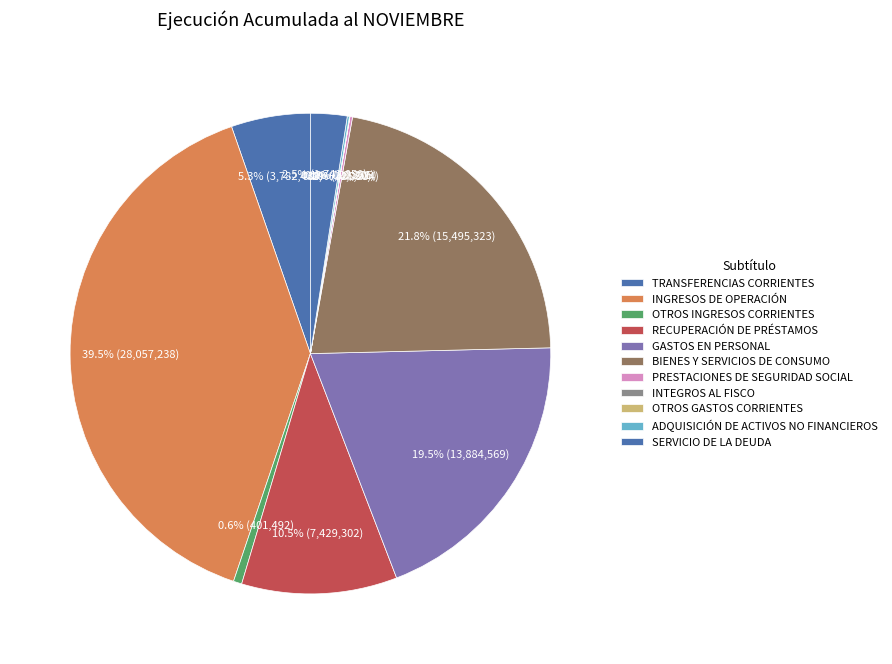

What is the smallest slice in the pie chart?

INTEGROS AL FISCO